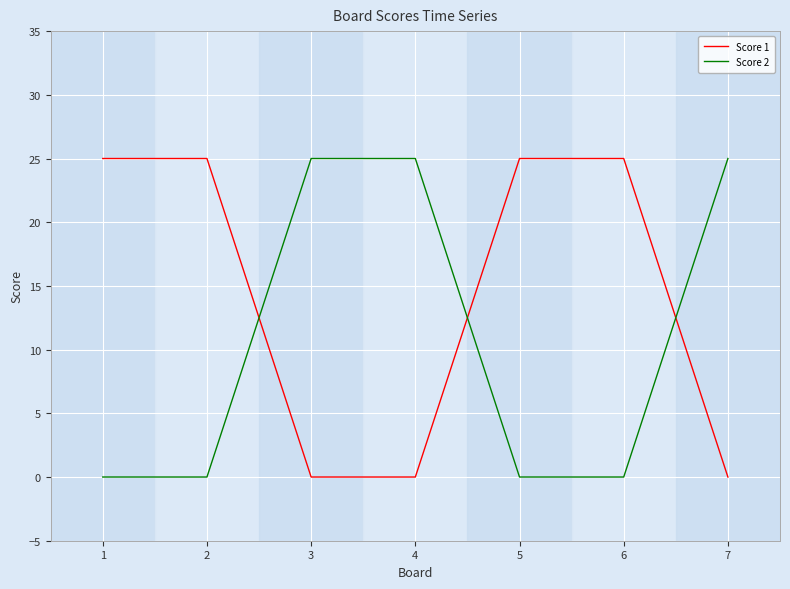

True or false: Score 1 has more than 2 interior local peaks.

False